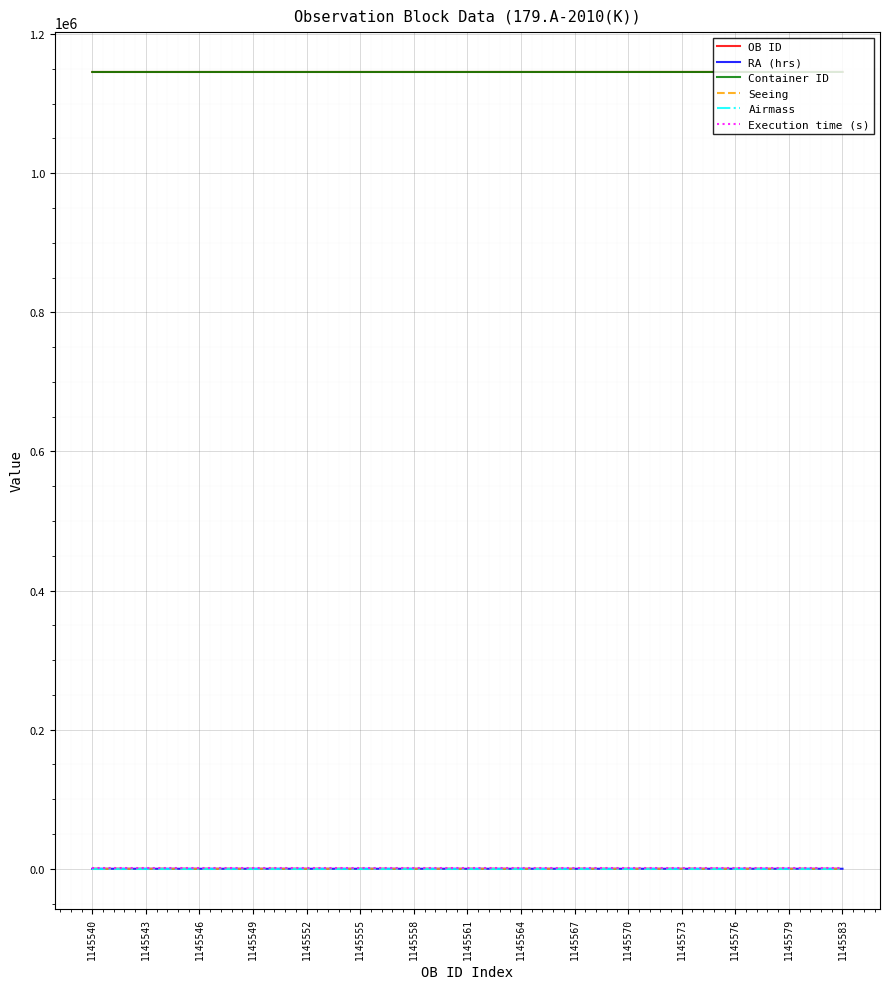

The Seeing series shows 1.4 at 1145561. True or false?

True